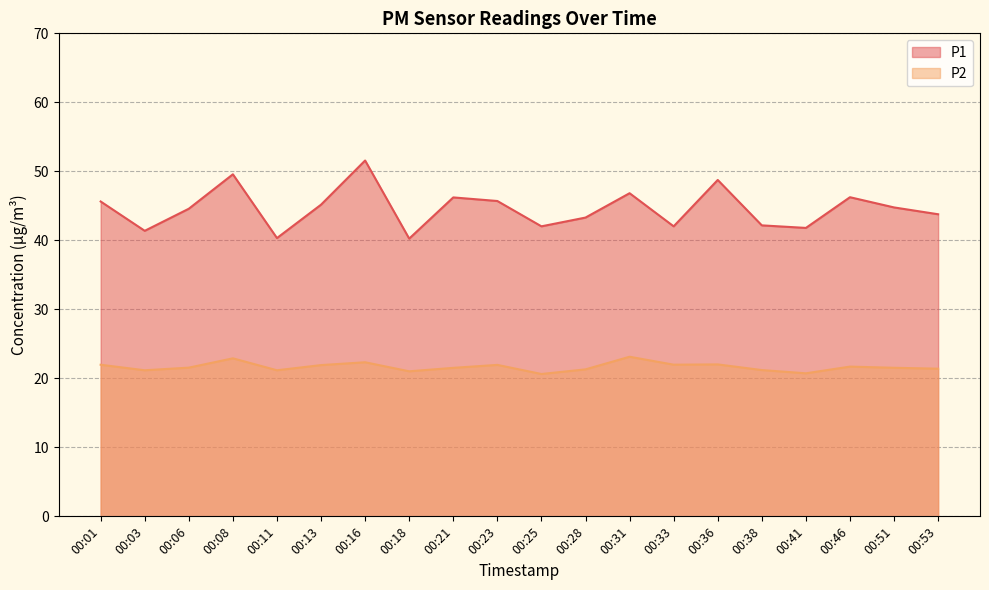

Where is P2 nearest to the value 21?

00:18